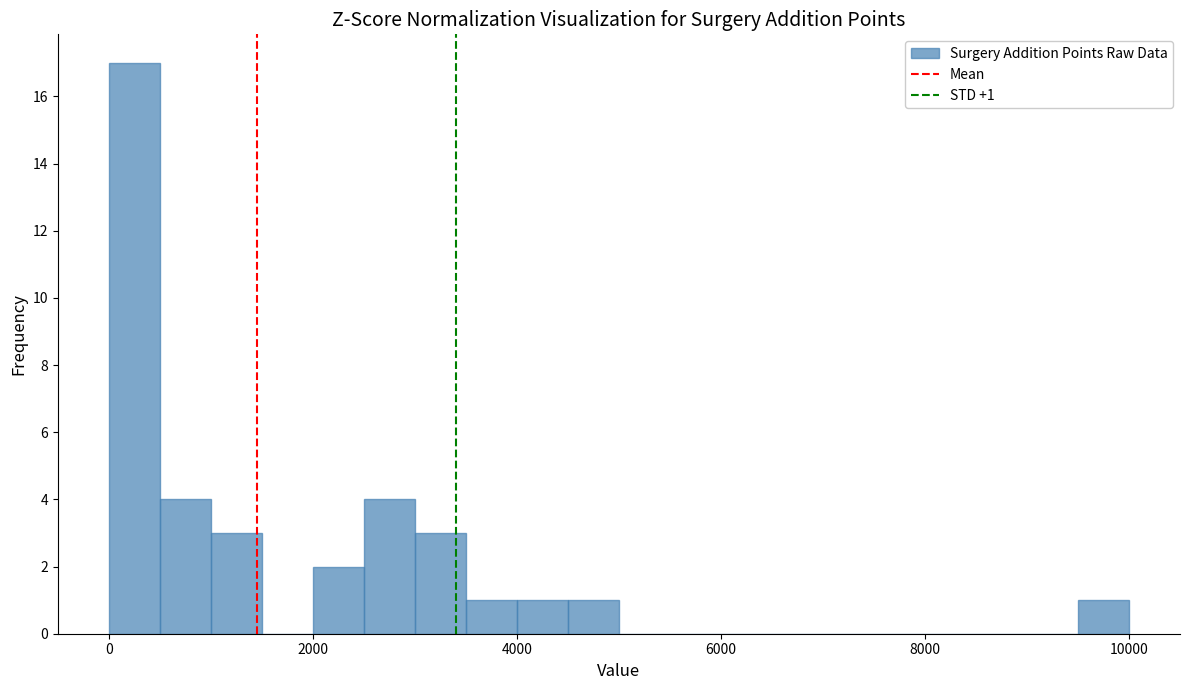

Read against the x-axis, roughly where is the centre of the tallest bar?

200